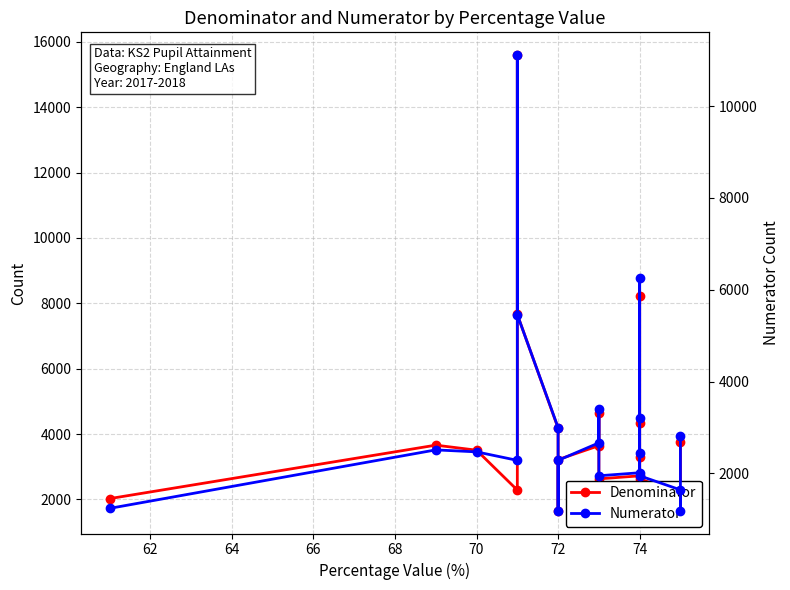

What is the average value of the Denominator series?

4174